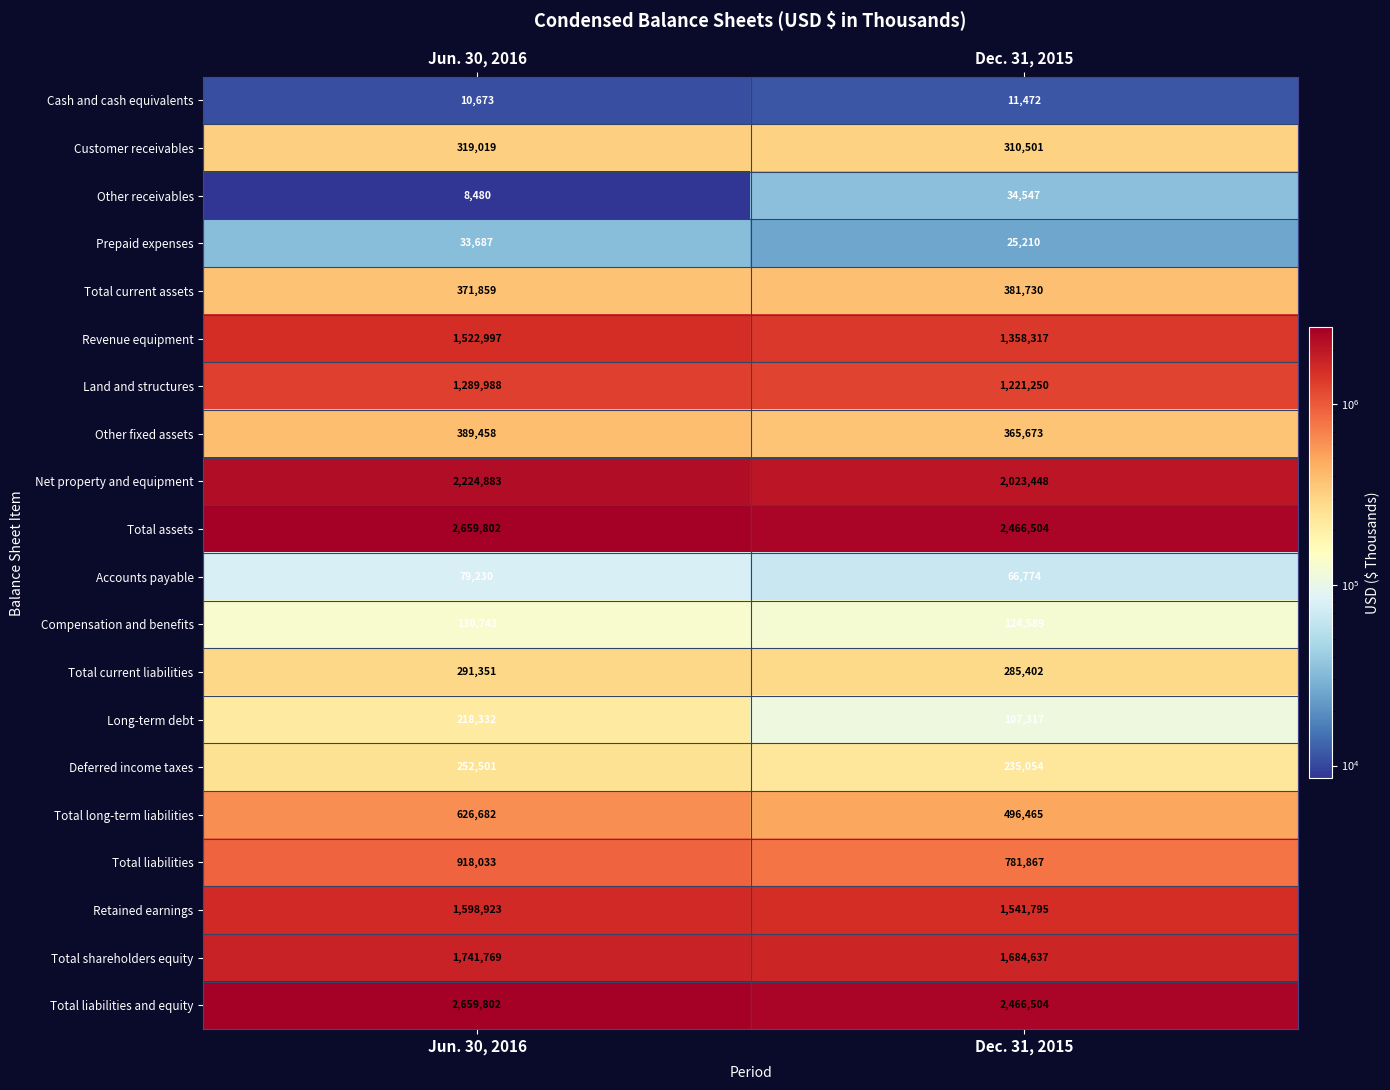

List the labels in order of Land and structures value, smallest first.

Dec. 31, 2015, Jun. 30, 2016